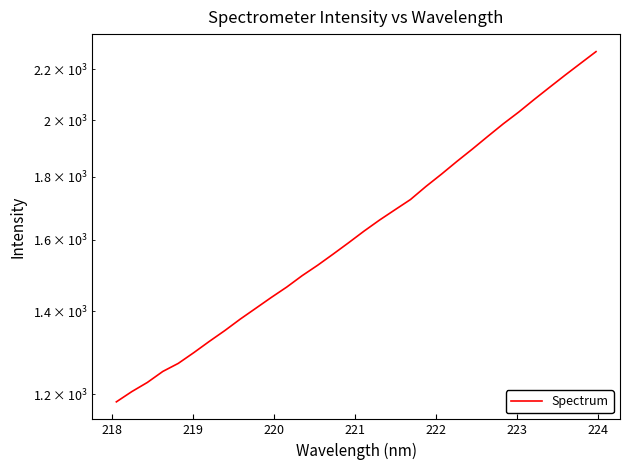

How many values are below 1626?

16